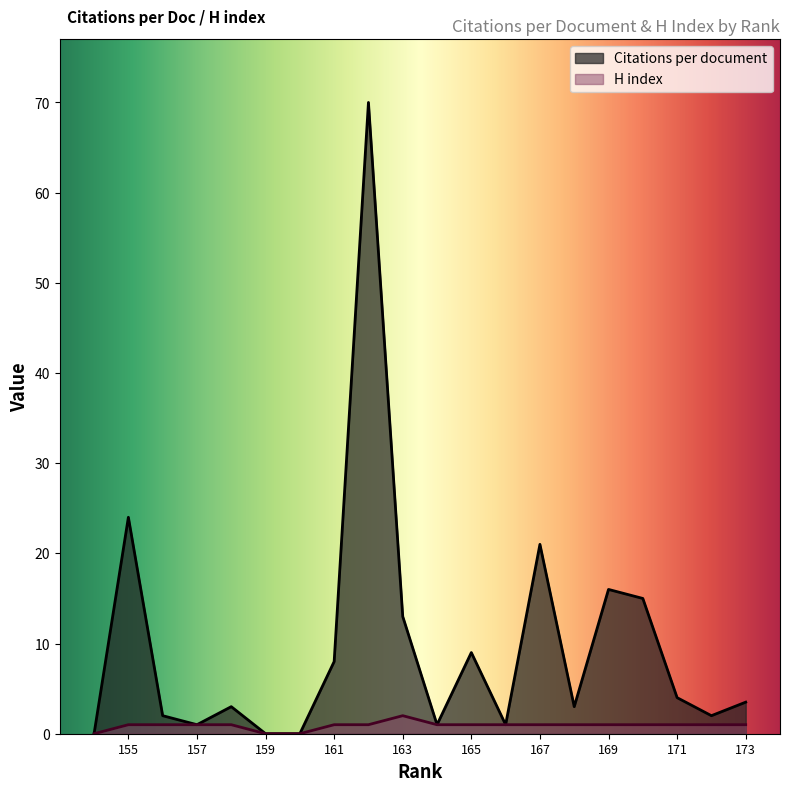

Which series has the largest total across all categories?

Citations per document